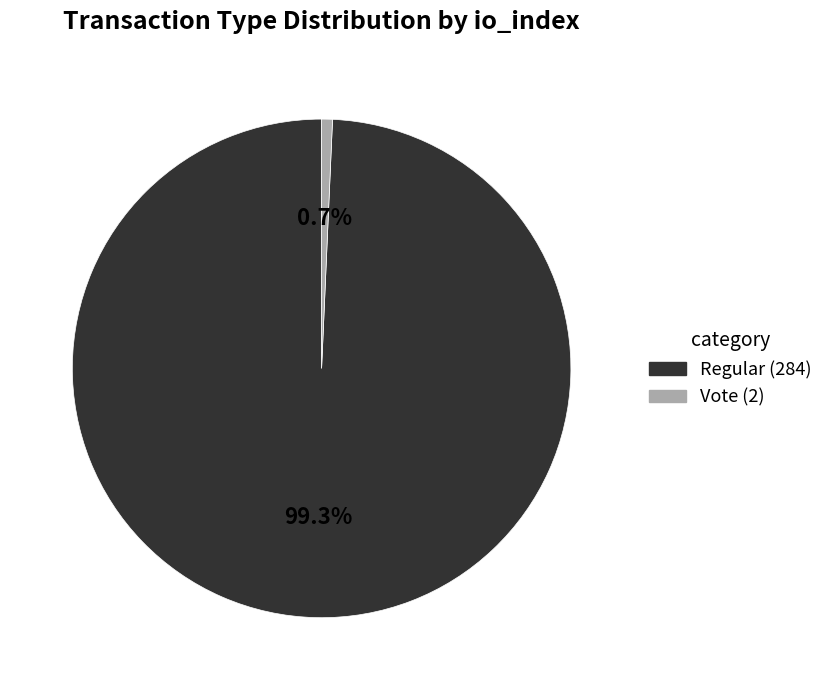

To the nearest percent, what percentage of the pie is Vote?

1%